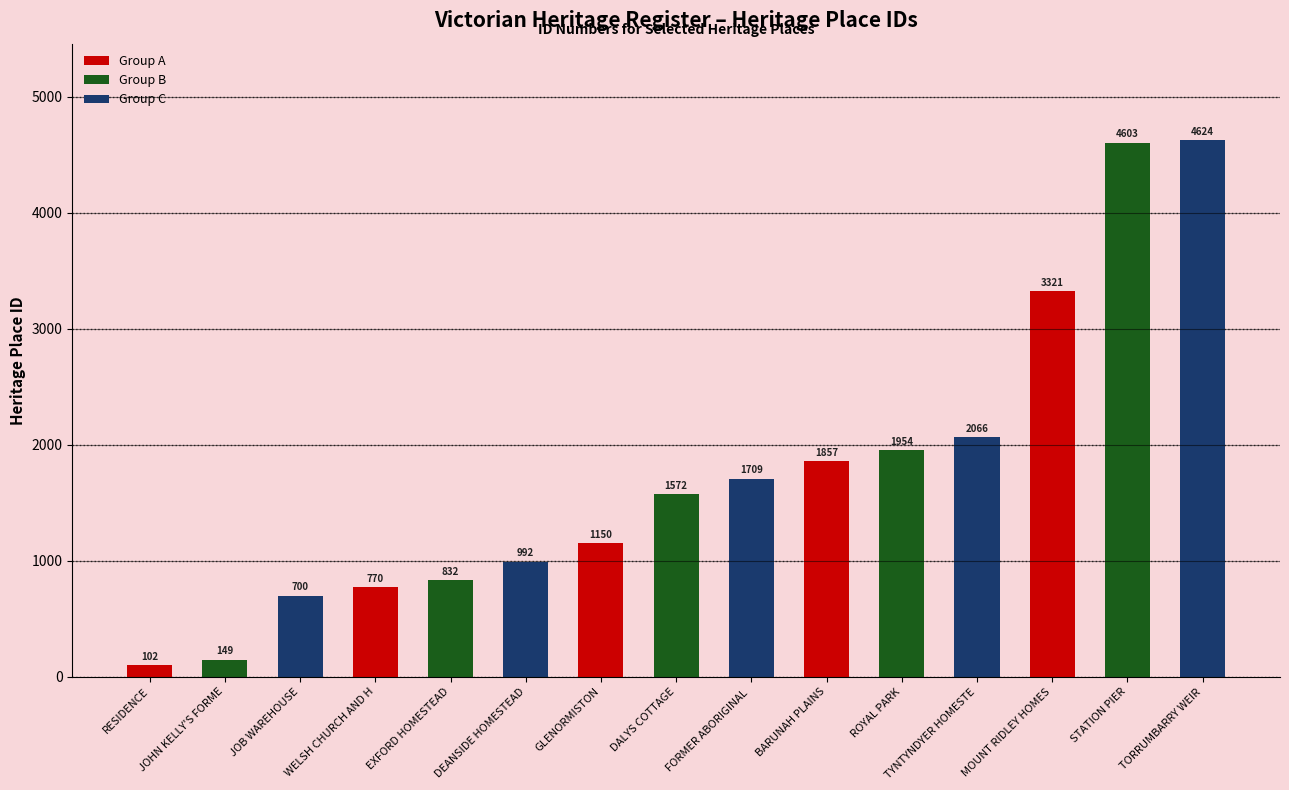

Which series has the largest total across all categories?

Group C